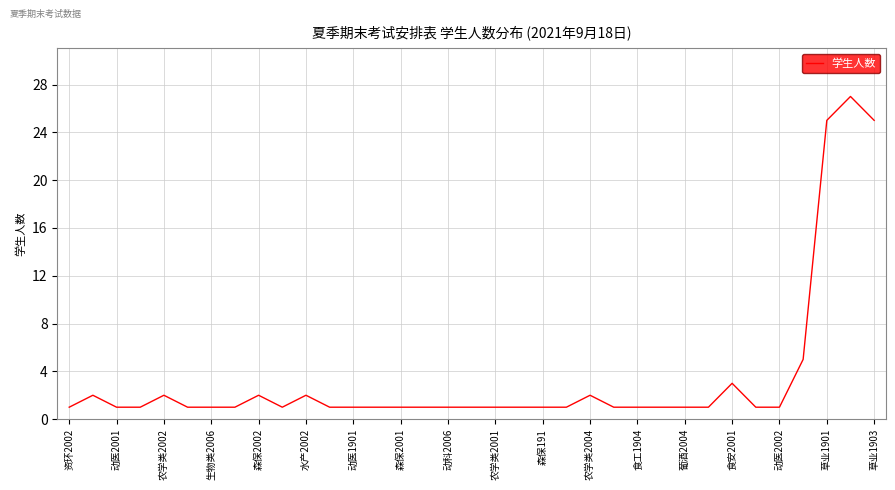

What is the average value?

3